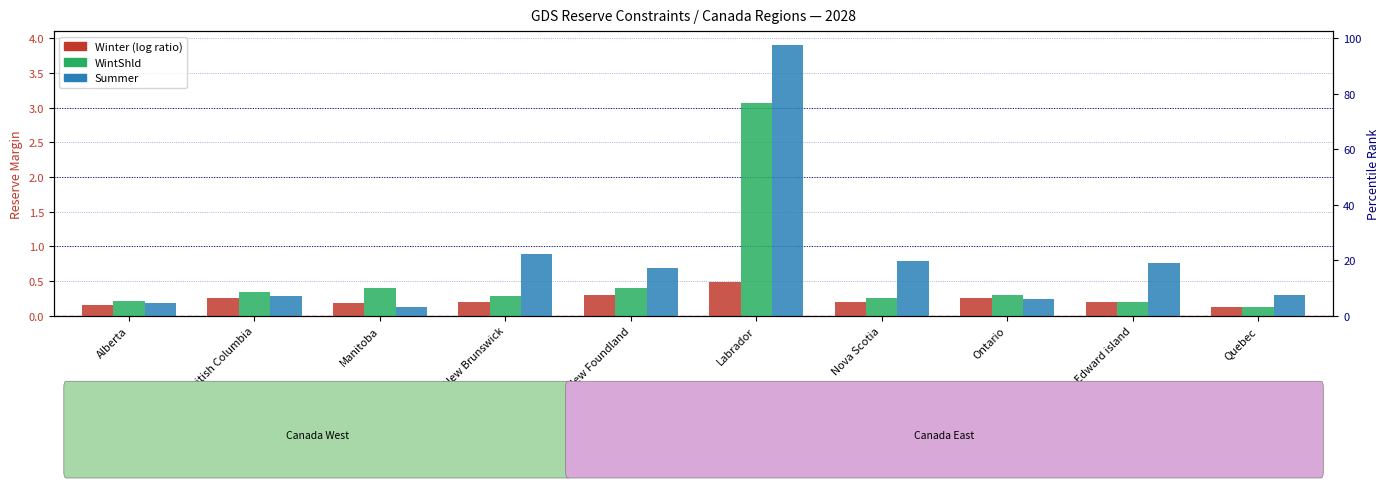

Which series has the widest spread of values?

Summer